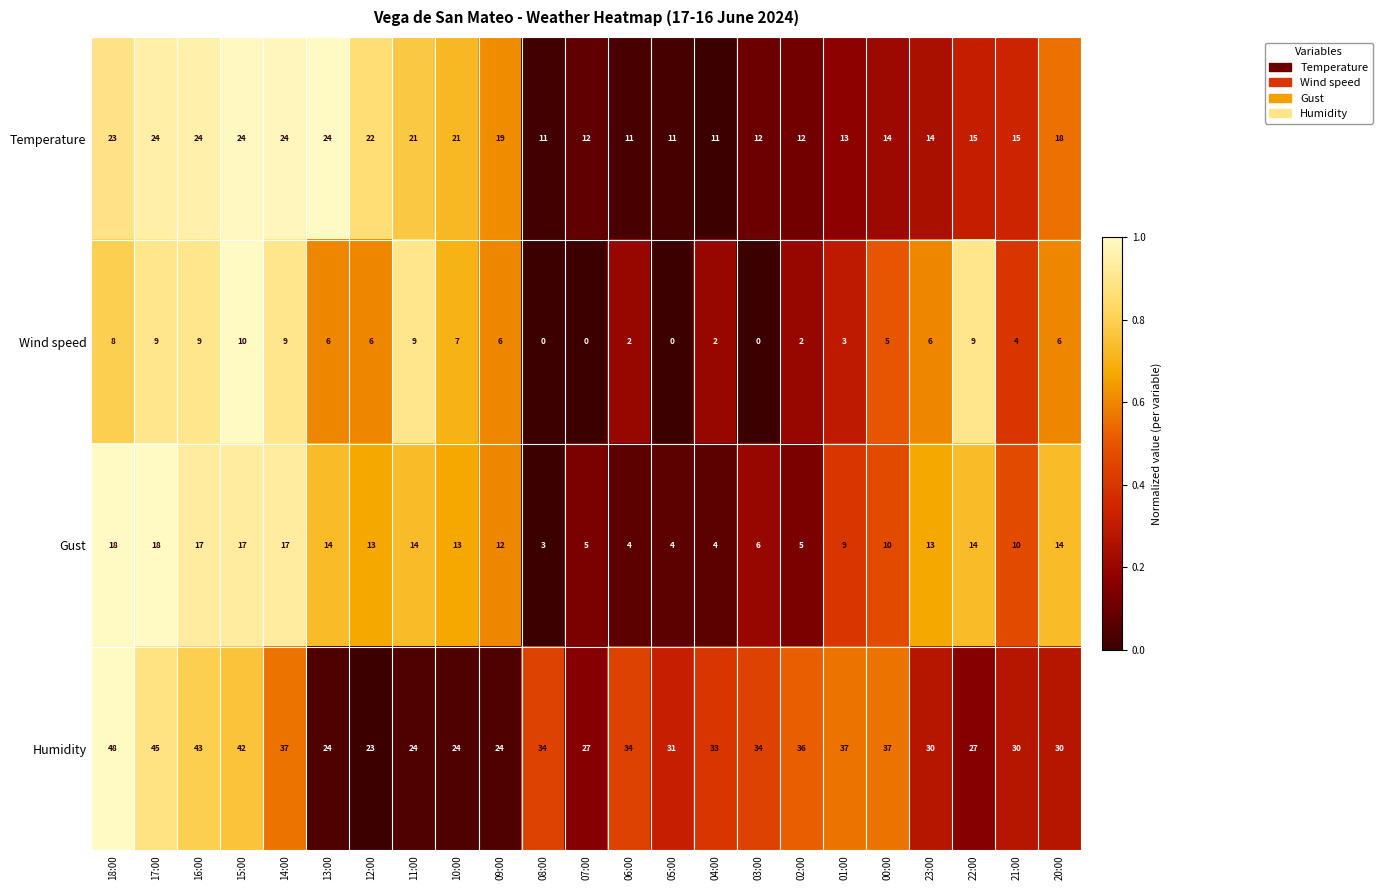

How many distinct data groups are displayed?

4